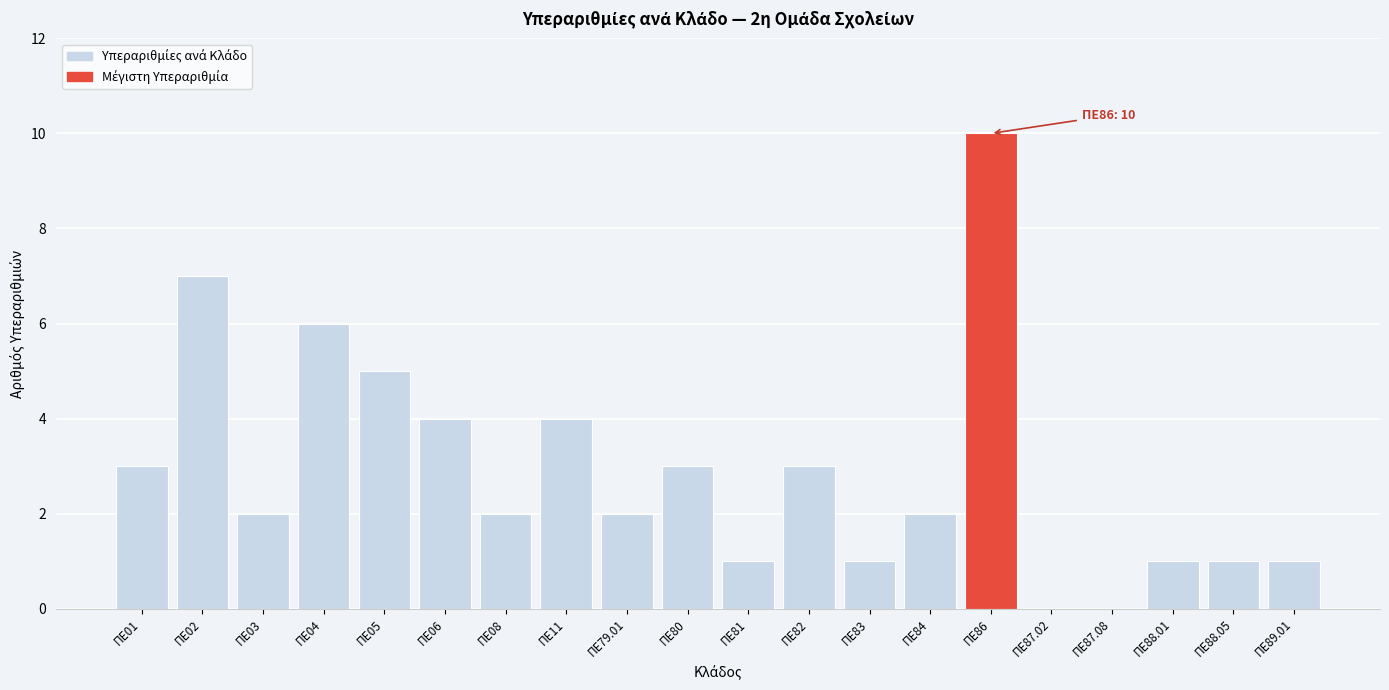

Reading left to right, transcribe all the data shown in this chart.

ΠΕ01=3	ΠΕ02=7	ΠΕ03=2	ΠΕ04=6	ΠΕ05=5	ΠΕ06=4	ΠΕ08=2	ΠΕ11=4	ΠΕ79.01=2	ΠΕ80=3	ΠΕ81=1	ΠΕ82=3	ΠΕ83=1	ΠΕ84=2	ΠΕ86=10	ΠΕ87.02=0	ΠΕ87.08=0	ΠΕ88.01=1	ΠΕ88.05=1	ΠΕ89.01=1